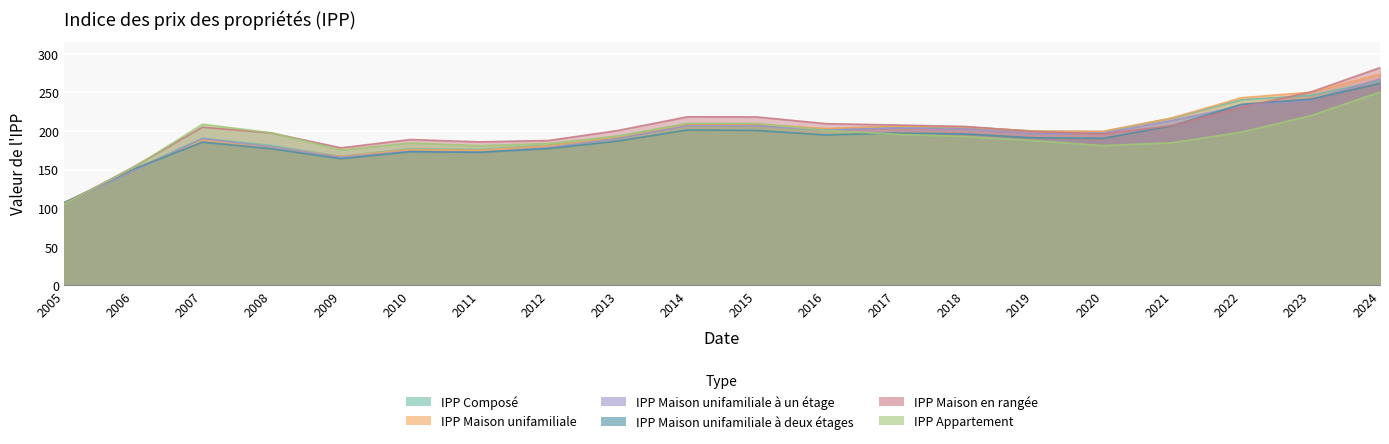

What is the approximate value of IPP Maison en rangée at 2018?

205.9